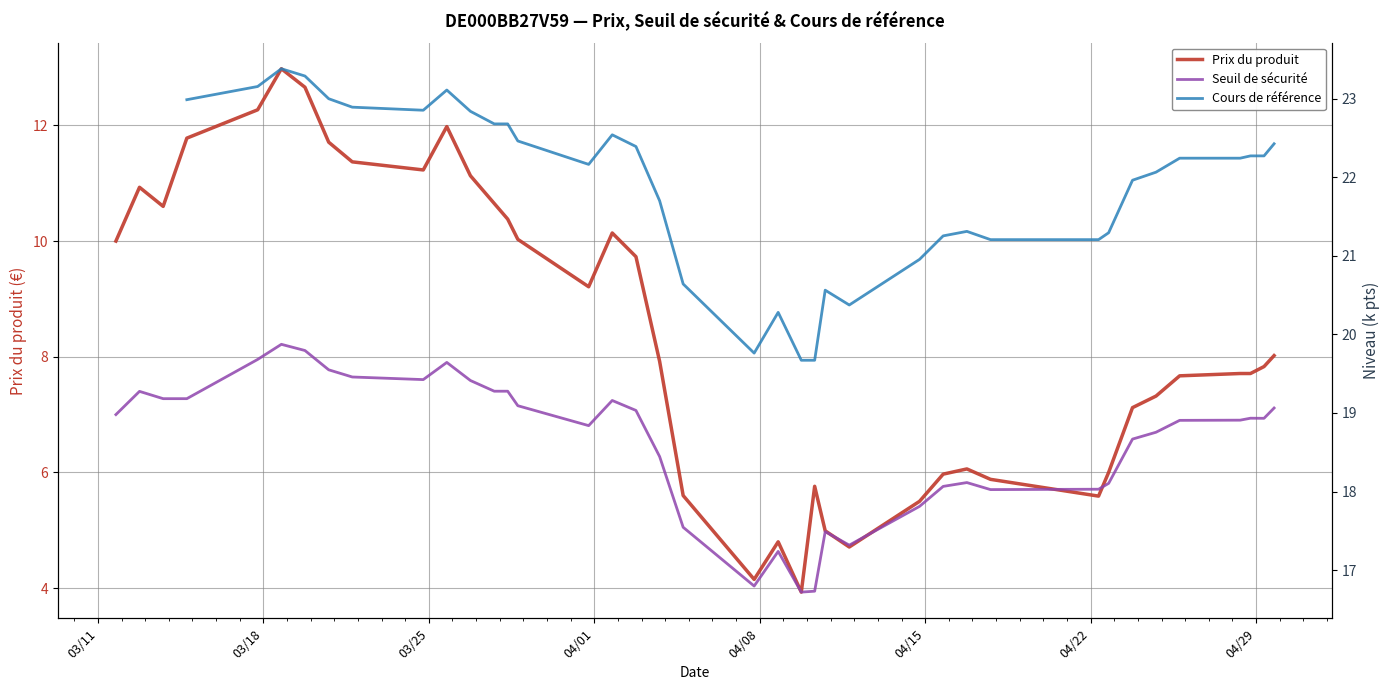

How many interior local valleys does the Seuil de sécurité series have?

8